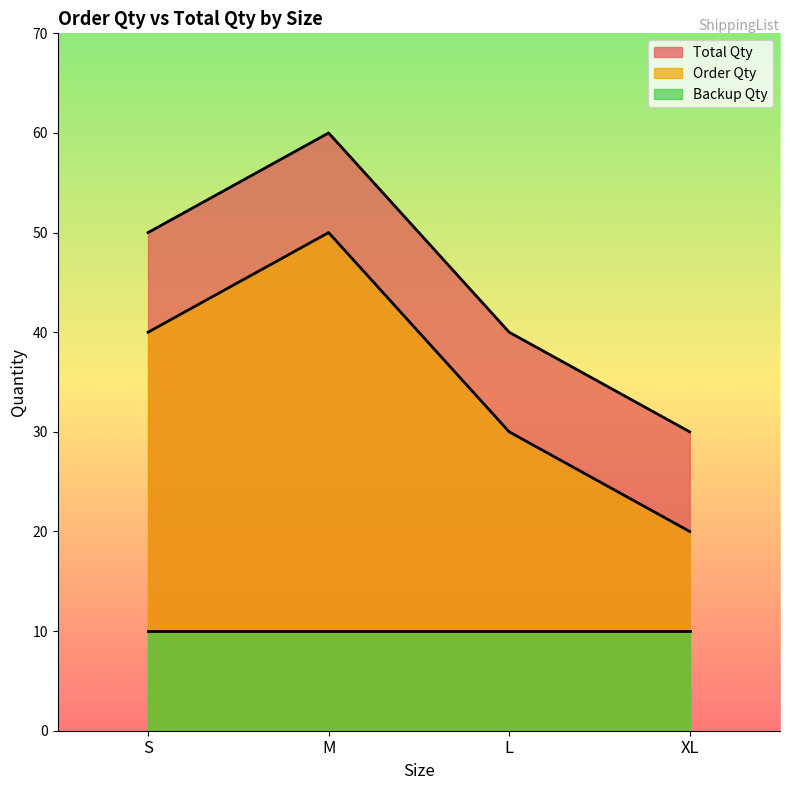

At M, list the series in order from smallest to largest.

Backup Qty, Order Qty, Total Qty